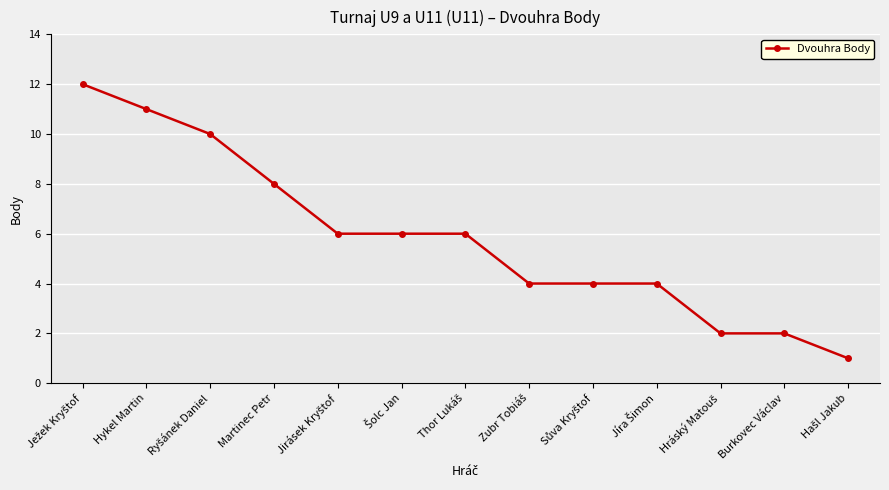

What is the label of the 2nd point from the left?

Hykel Martin